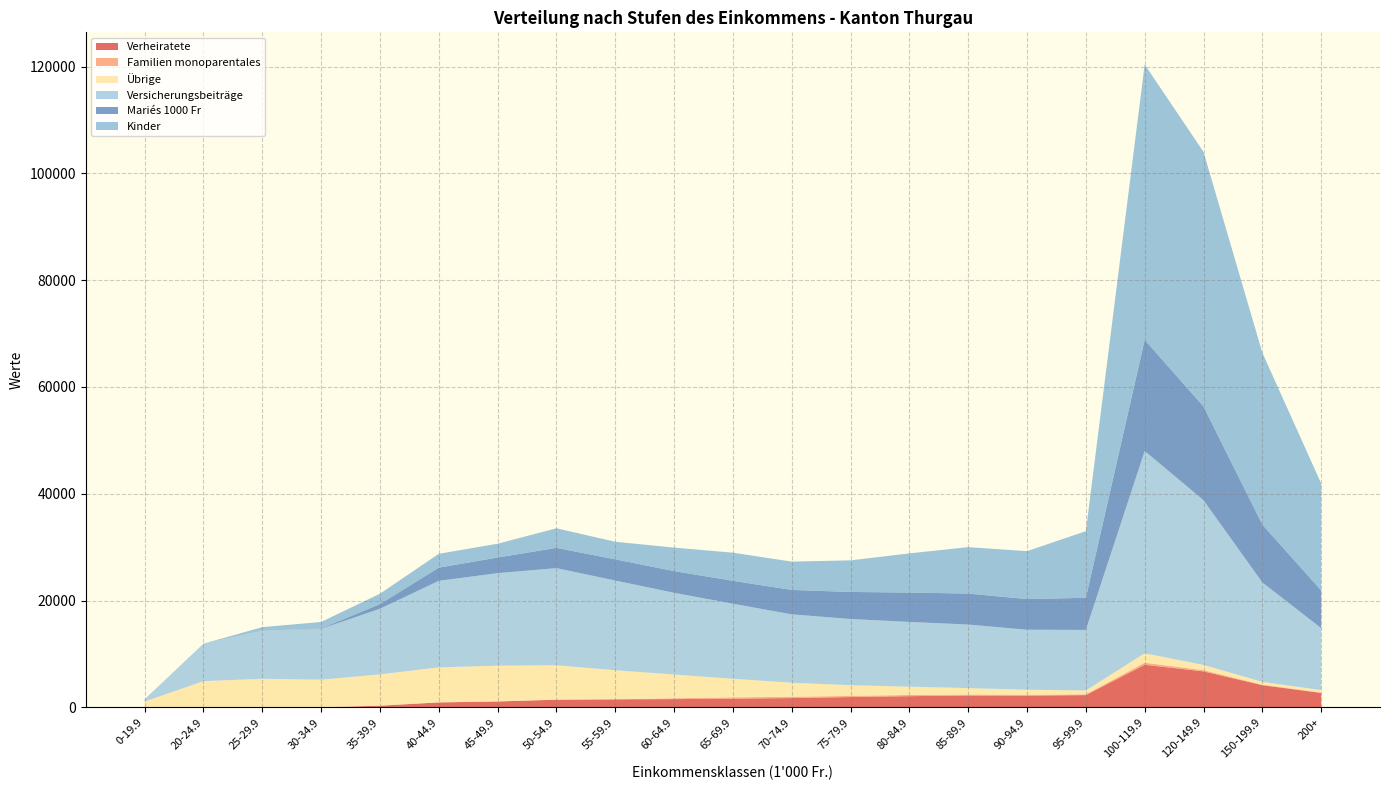

Reading left to right, extract all data points from this chart.

Verheiratete: 0.0	0.0	0.0	27.0	334.0	950.0	1125.0	1460.0	1525.0	1563.0	1652.0	1758.0	1951.0	2116.0	2234.0	2208.0	2315.0	7998.0	6752.0	4169.0	2720.0
Familien monoparentales: 0.0	0.0	0.0	0.0	1.0	0.0	0.0	0.0	1.0	157.0	236.0	241.0	214.0	228.0	186.0	170.0	147.0	380.0	232.0	95.0	80.0
Übrige: 1112.0	4928.0	5373.0	5177.0	5860.0	6556.0	6702.0	6445.0	5446.0	4449.0	3484.0	2637.0	2004.0	1558.0	1211.0	943.0	724.0	1770.0	982.0	529.0	457.0
Versicherungsbeiträge: 418.3	6998.9	8989.5	9525.2	12283.0	16198.9	17321.4	18179.3	16794.3	15299.6	14049.1	12799.4	12387.9	12113.1	11889.6	11234.4	11328.5	37880.9	30834.5	18606.8	11591.4
Mariés 1000 Fr: 0.0	0.0	0.0	70.2	868.4	2470.0	2925.0	3796.0	3965.0	4063.8	4295.2	4570.8	5072.6	5501.6	5808.4	5740.8	6019.0	20794.8	17555.2	10839.4	7072.0
Kinder: 0.0	19.5	676.0	1209.0	1943.5	2593.5	2580.5	3666.0	3295.5	4400.5	5265.0	5297.5	5915.0	7332.0	8690.5	8970.0	12480.0	51558.0	47658.0	32175.0	20020.0